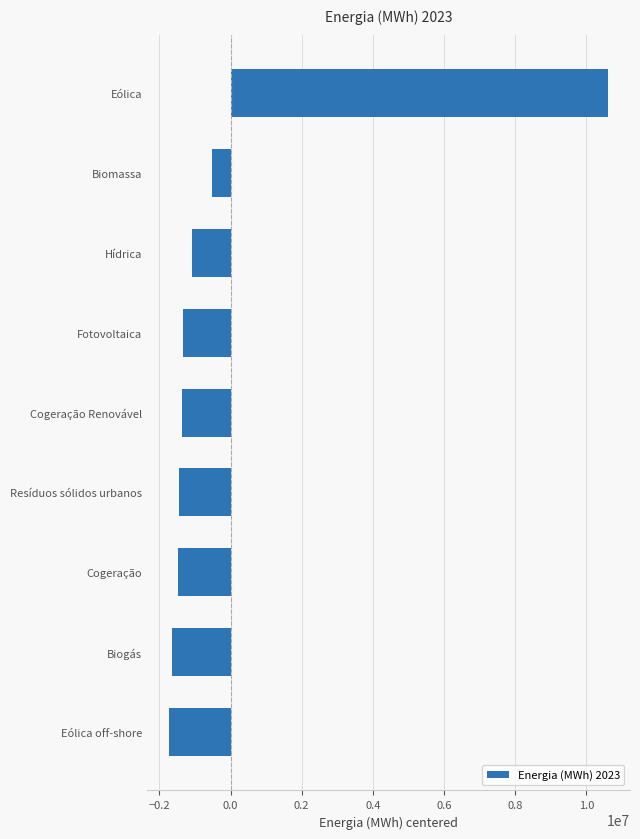

Read the value at Hídrica.

-1096071.1